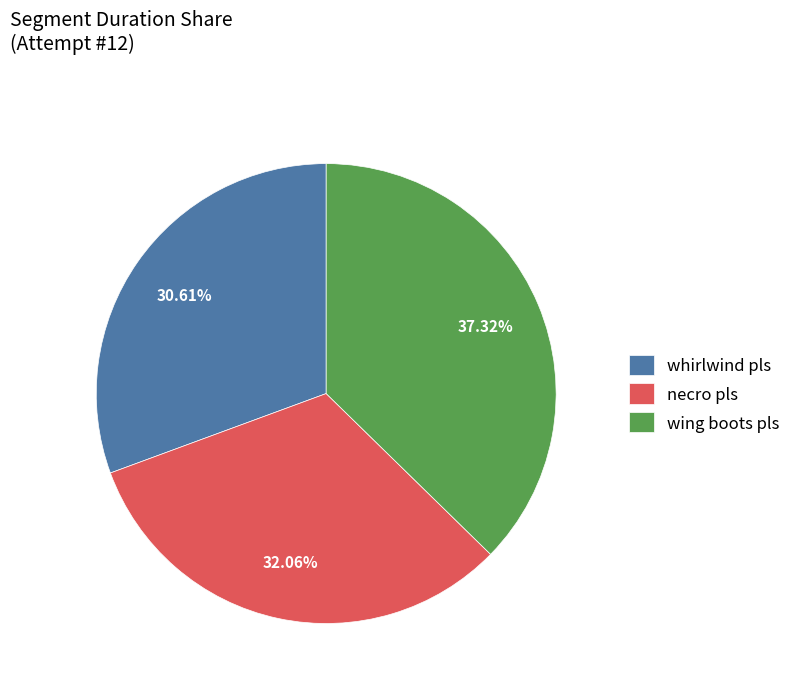

Count the number of slices in the pie.

3